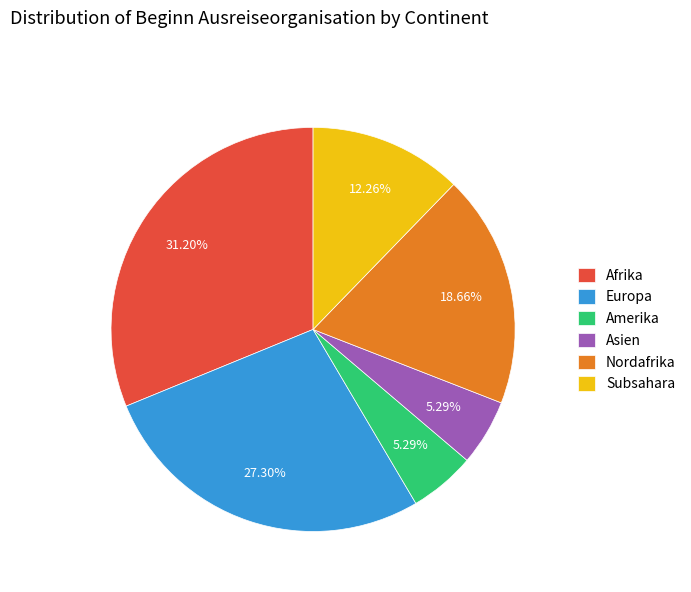

Which category has the biggest portion of the pie?

Afrika